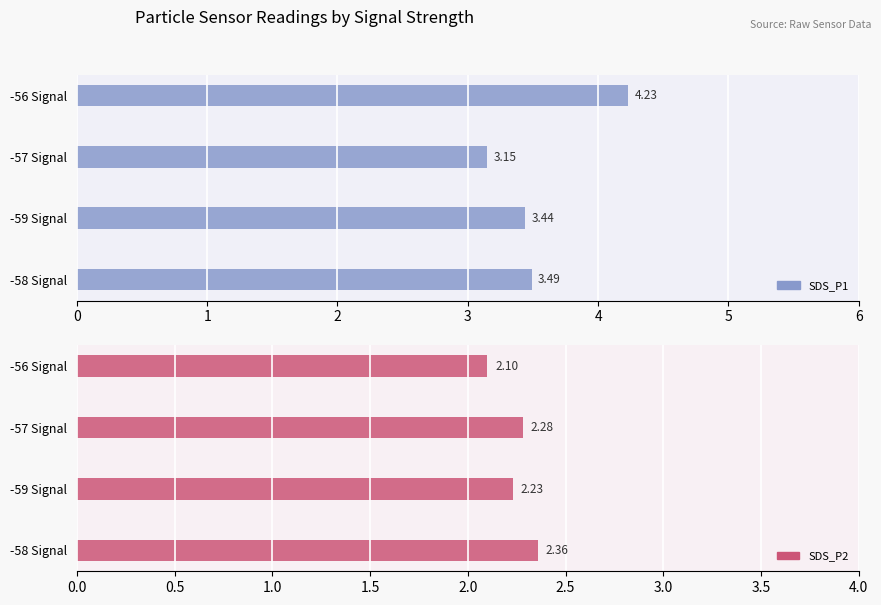

Reading left to right, list all the values displayed in this chart.

SDS_P1: 3.5	3.4	3.1	4.2
SDS_P2: 2.4	2.2	2.3	2.1